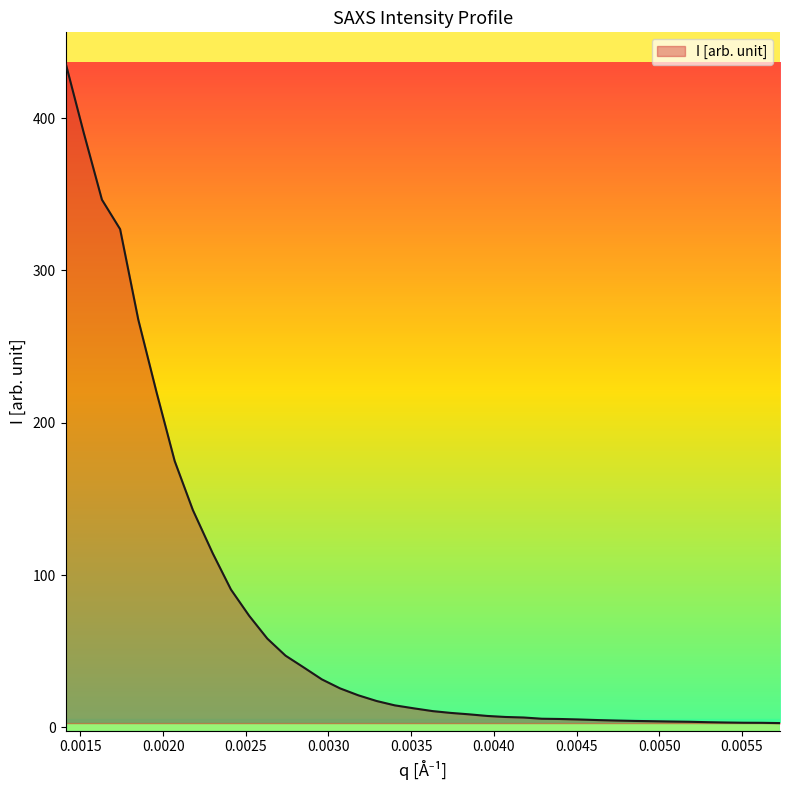

What is the maximum value shown in the chart?

436.4